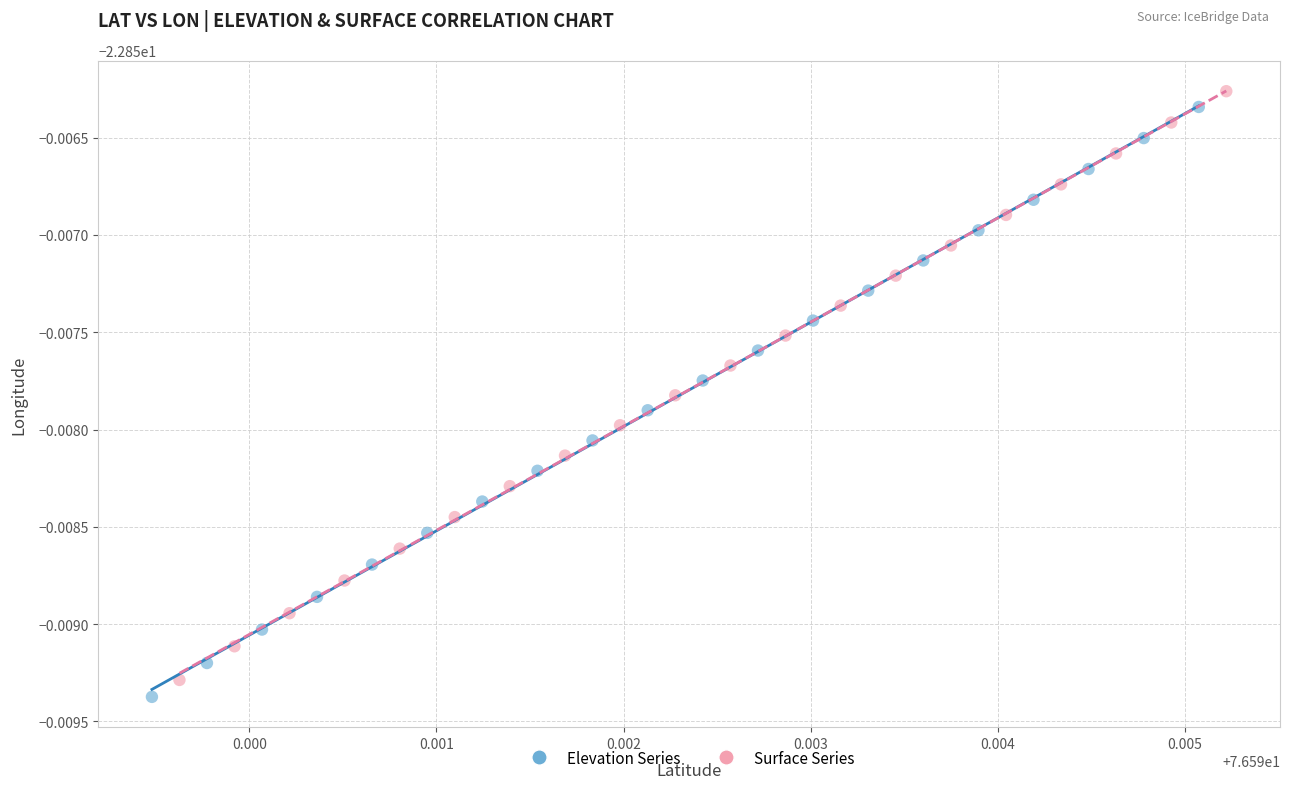

Which series reaches the maximum Y coordinate?

Surface Series